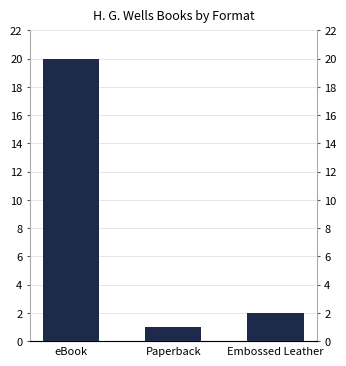

What is the difference between the maximum and minimum values?

19